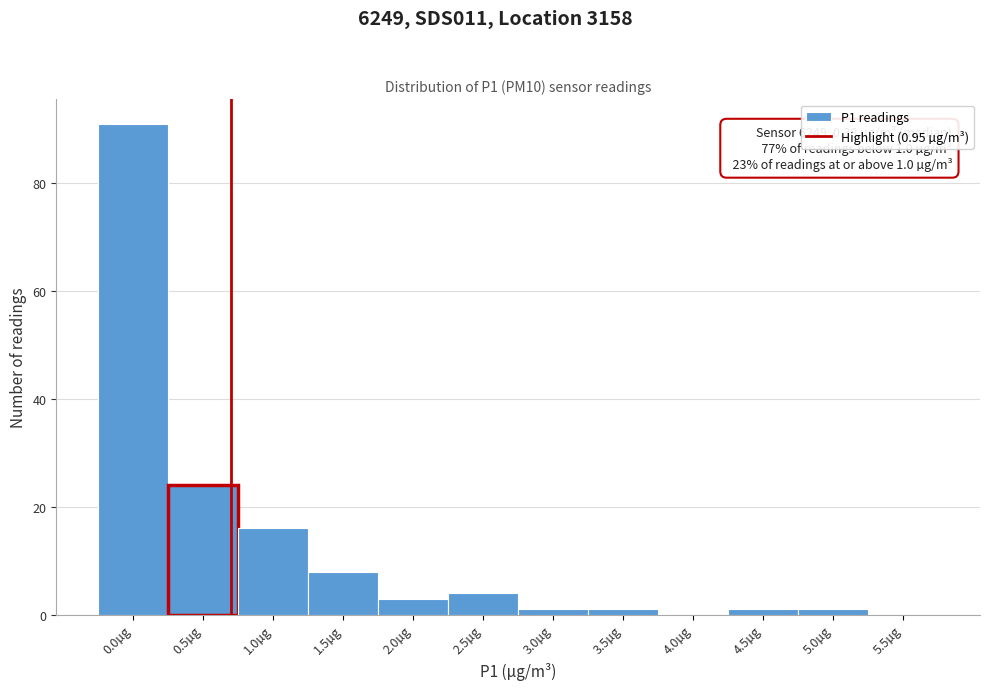

Reading right to left, extract all data points from this chart.

5.5µg=0	5.0µg=1	4.5µg=1	4.0µg=0	3.5µg=1	3.0µg=1	2.5µg=4	2.0µg=3	1.5µg=8	1.0µg=16	0.5µg=24	0.0µg=91